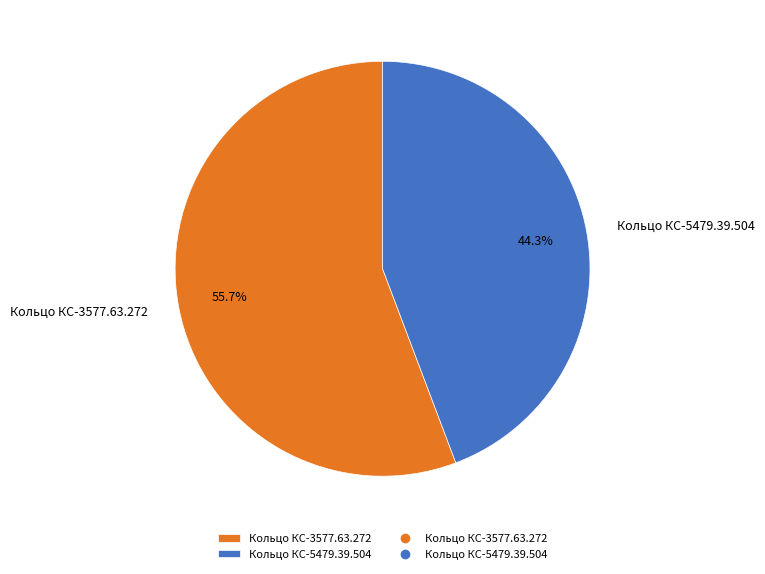

What is the total percentage of Кольцо КС-3577.63.272 and Кольцо КС-5479.39.504?

100.0%